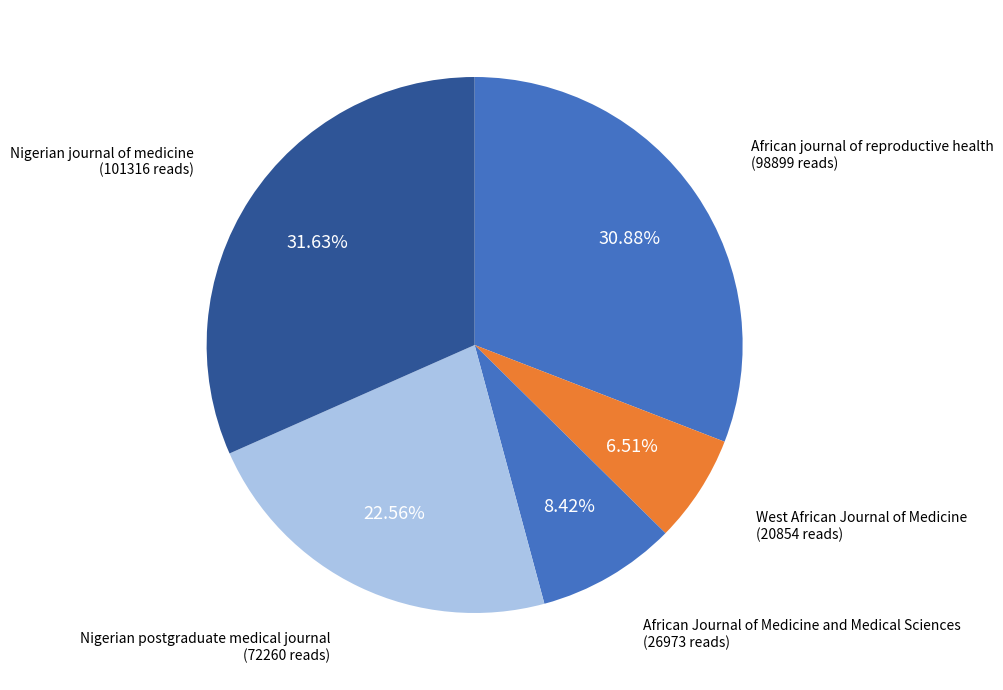

How many slices are in this pie chart?

5